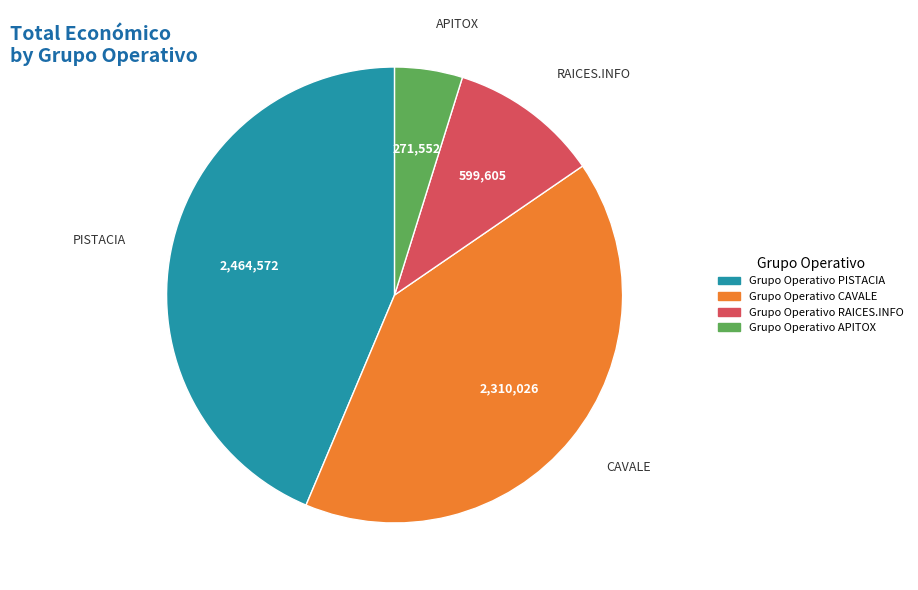

Is there a majority slice in this chart?

No